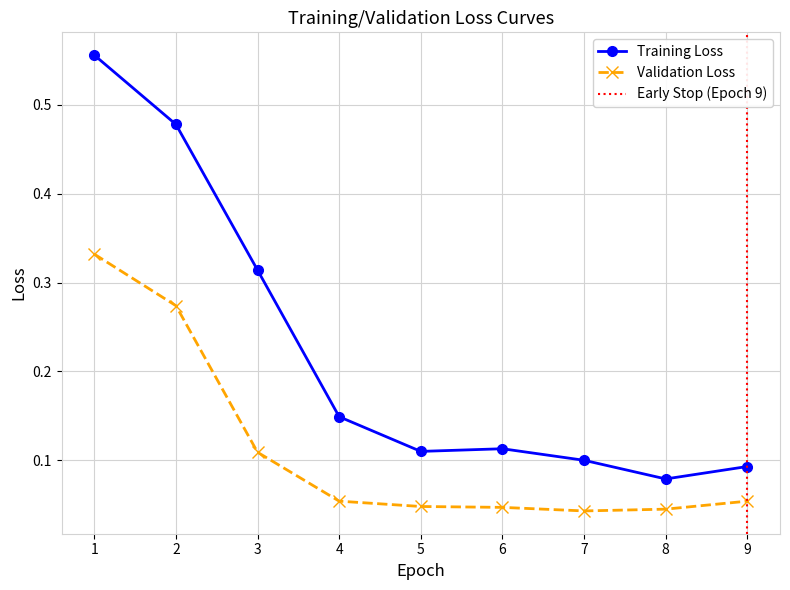

Which series has the largest range (max minus min)?

Training Loss